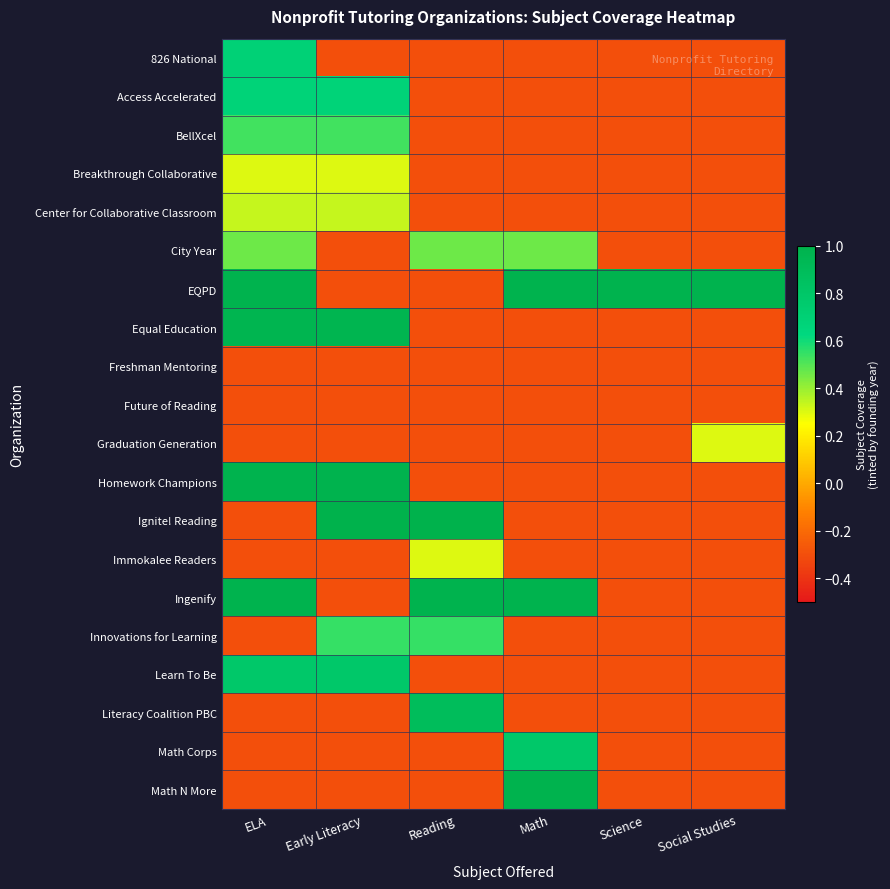

At how many categories does at least one series exceed 0?

6